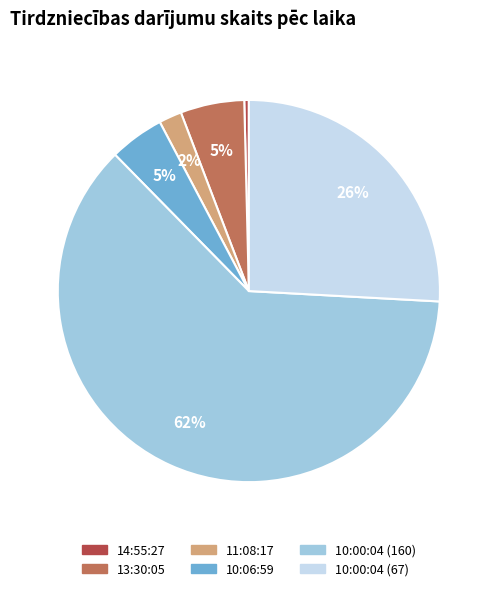

To the nearest percent, what is the average slice percentage?

17%